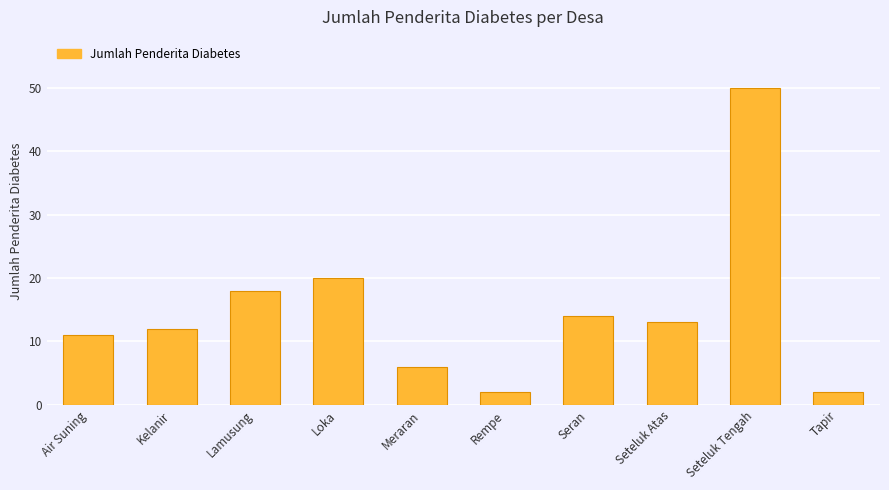

What position from the right is Rempe?

5